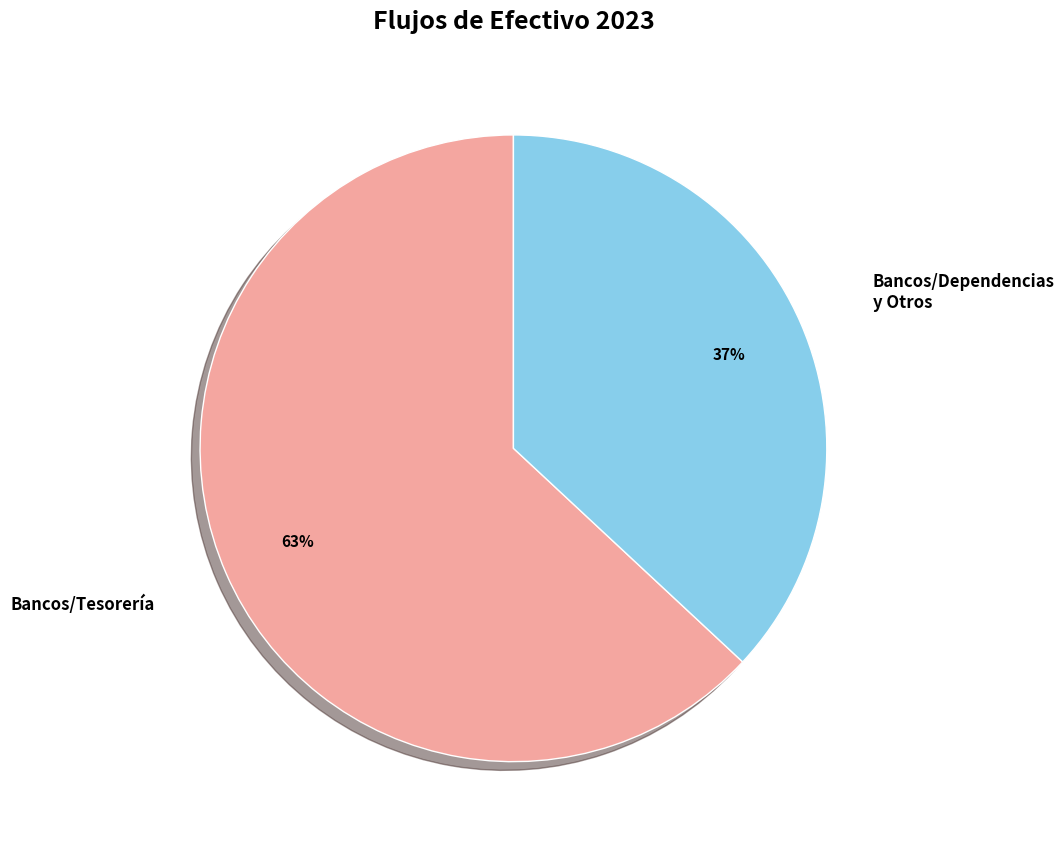

To the nearest percent, what is the average slice percentage?

50%